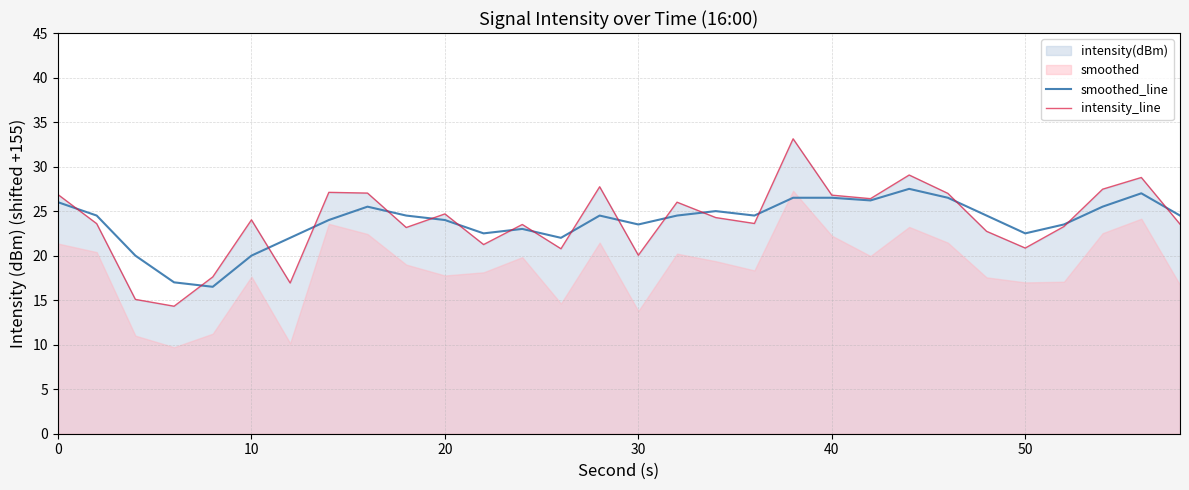

How many times do smoothed_line and intensity_line cross each other?

17